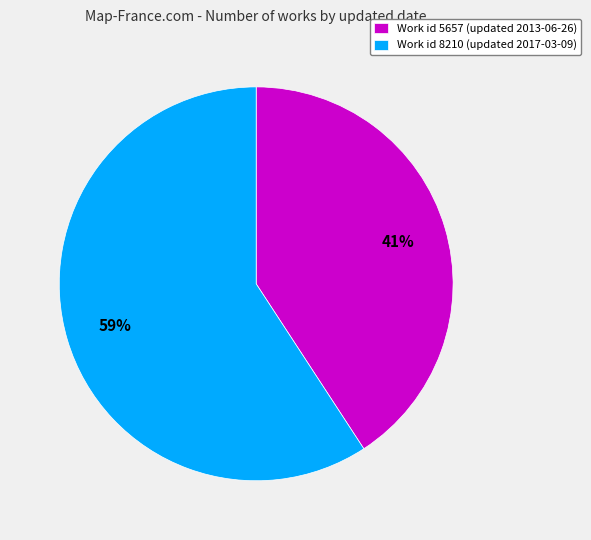

Is it true that Work id 8210 (updated 2017-03-09) is 54% of the pie?

False